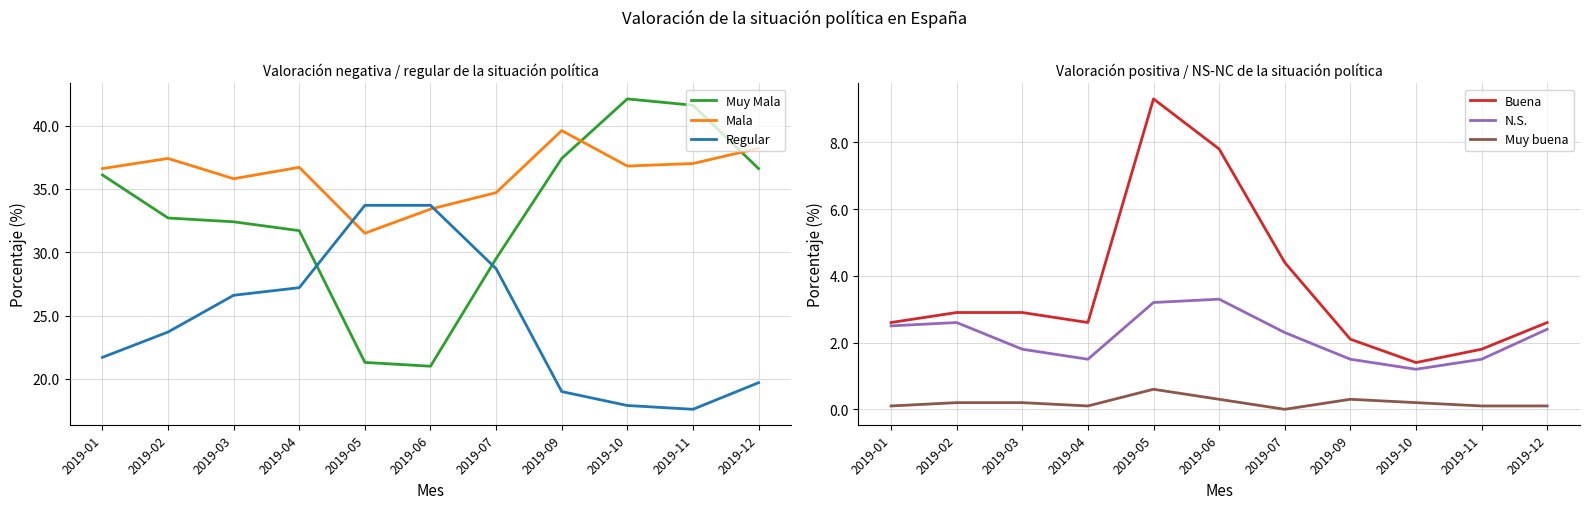

At which category is the sum across all series the highest?

2019-09